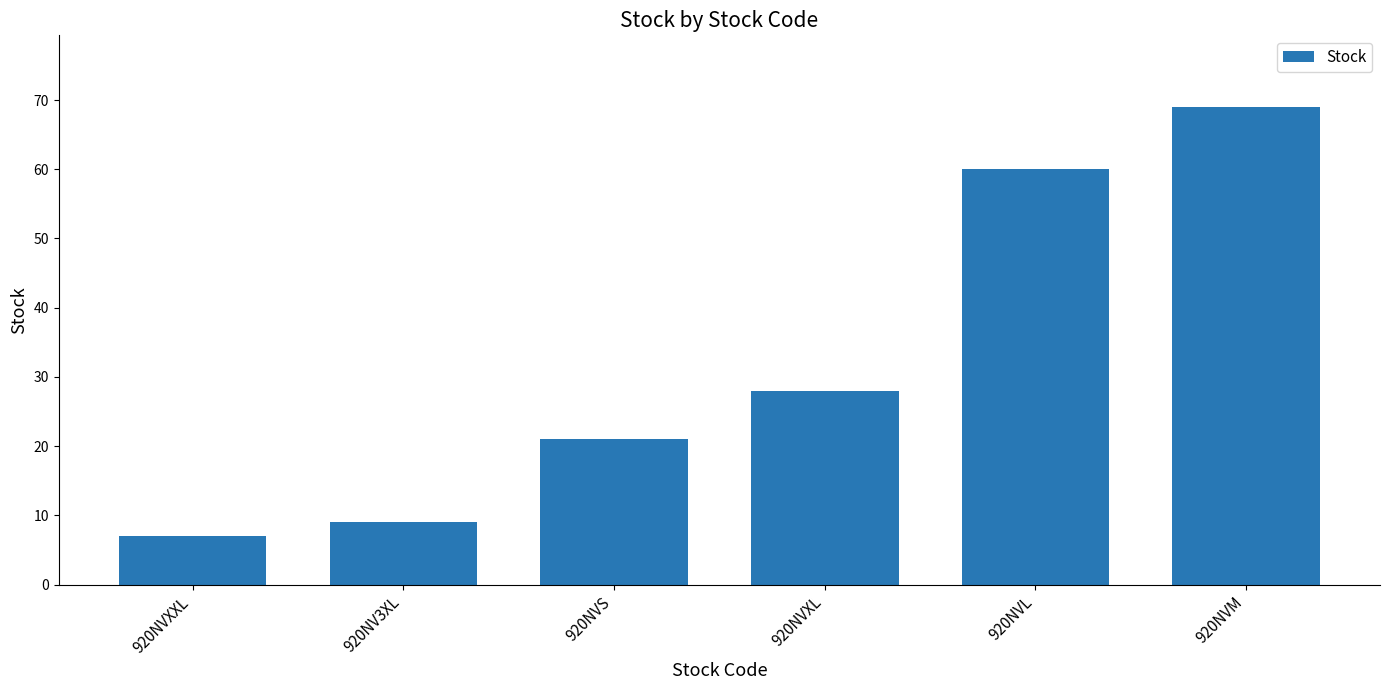

Reading left to right, transcribe all the data shown in this chart.

920NVXXL=7	920NV3XL=9	920NVS=21	920NVXL=28	920NVL=60	920NVM=69